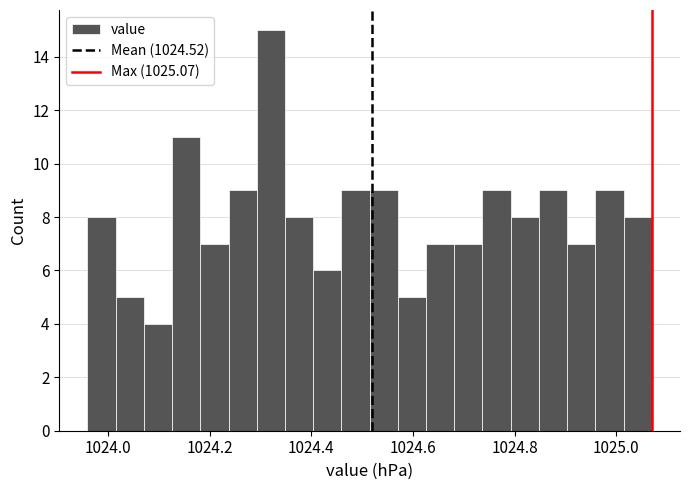

Read against the x-axis, roughly where is the centre of the tallest bar?

1024.32